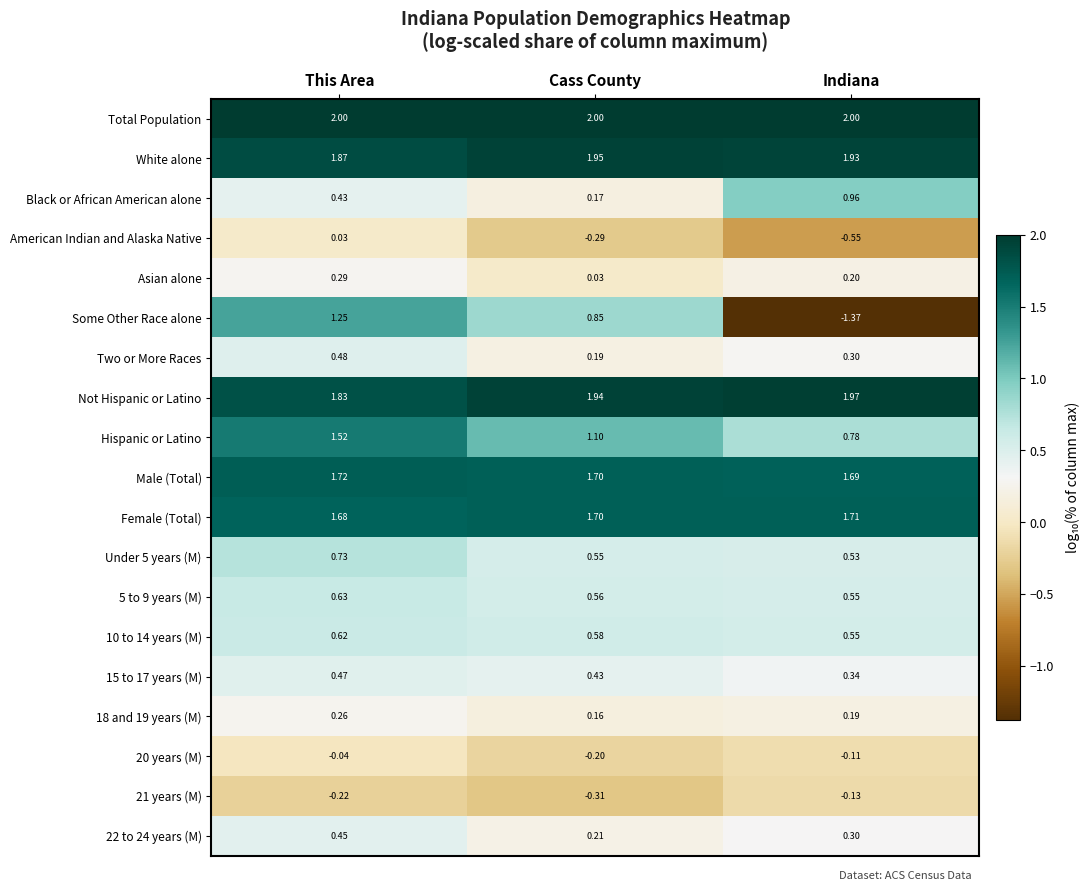

Which series has the widest spread of values?

Some Other Race alone